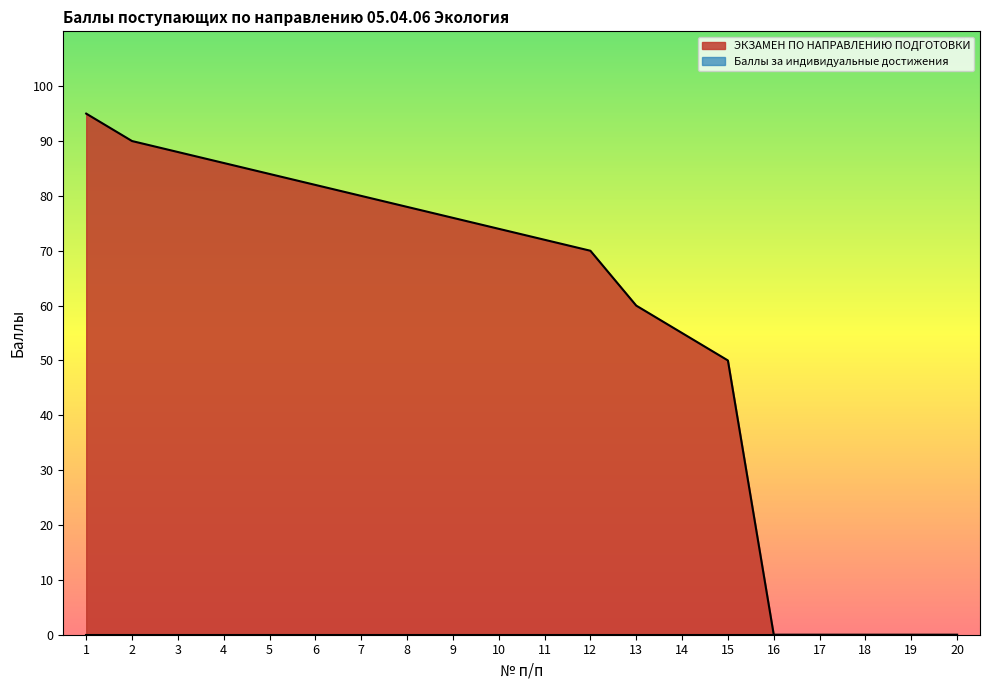

How many series are shown in this chart?

2